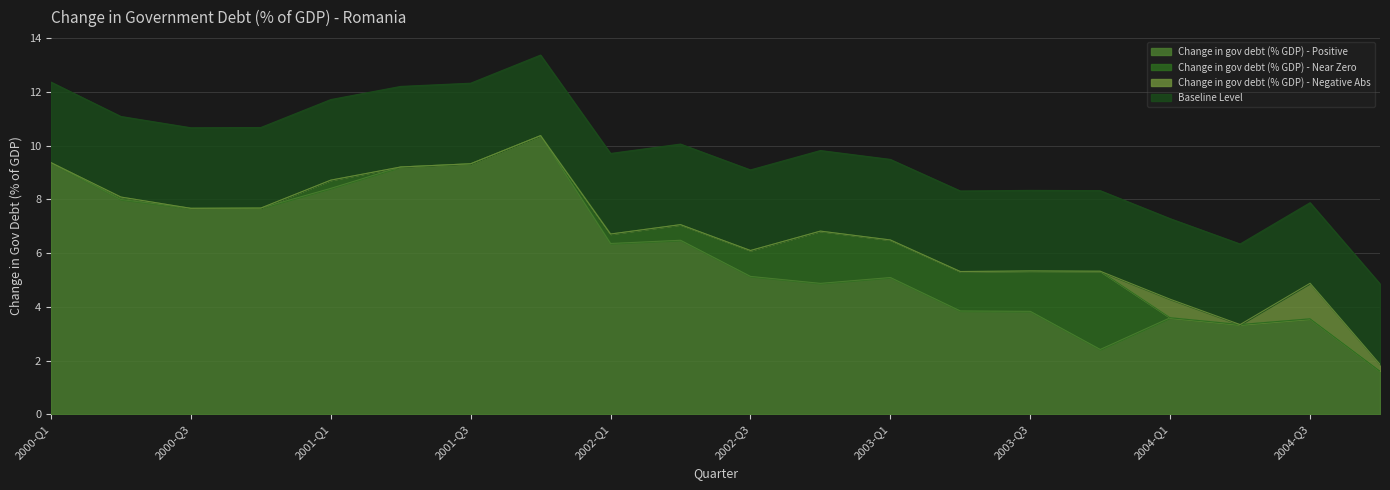

Is the value of Change in gov debt (% GDP) - Near Zero at 2002-Q1 greater than the value of Change in gov debt (% GDP) - Negative Abs at 2002-Q2?

Yes